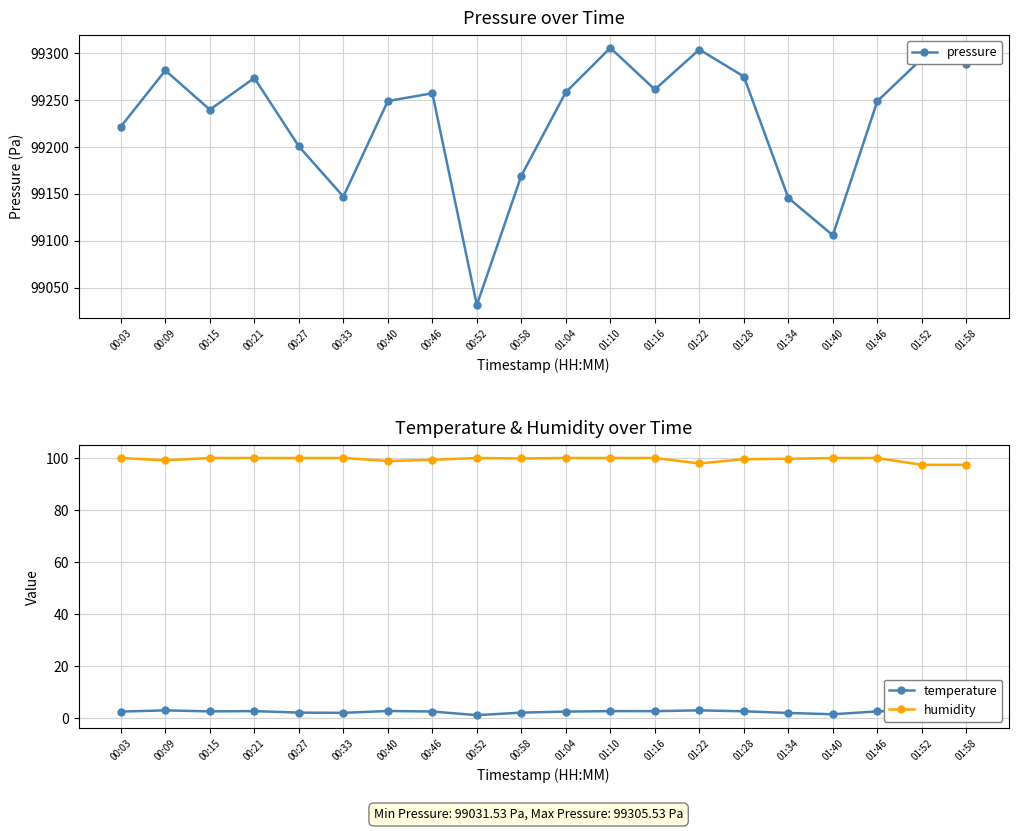

What is the total value across all series at 00:09?

99383.6